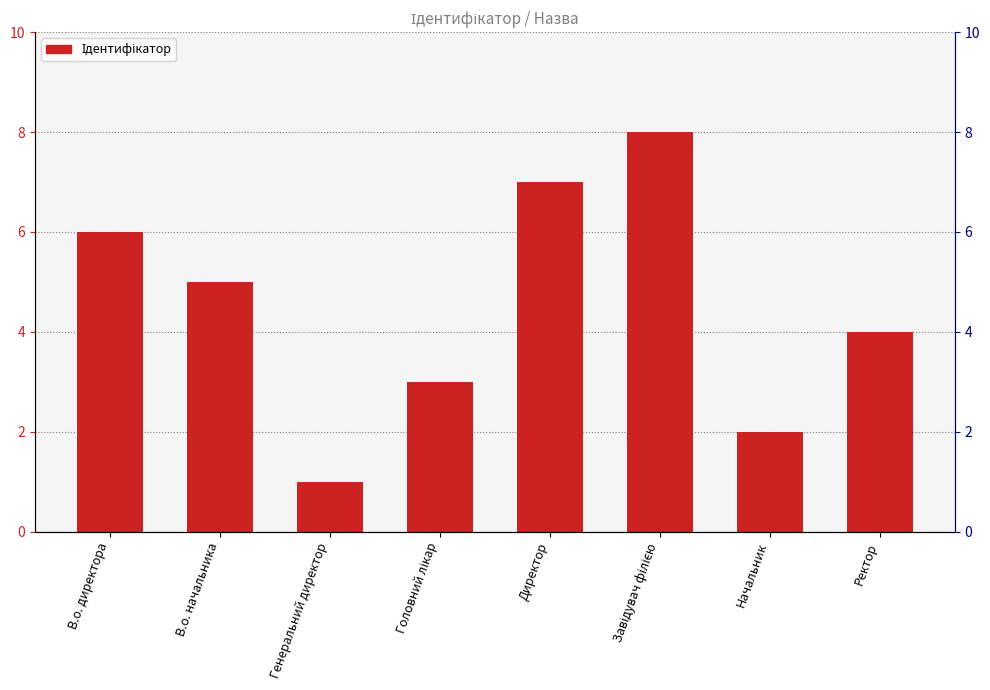

Rank the categories by value from highest to lowest.

Завідувач філією, Директор, В.о. директора, В.о. начальника, Ректор, Головний лікар, Начальник, Генеральний директор